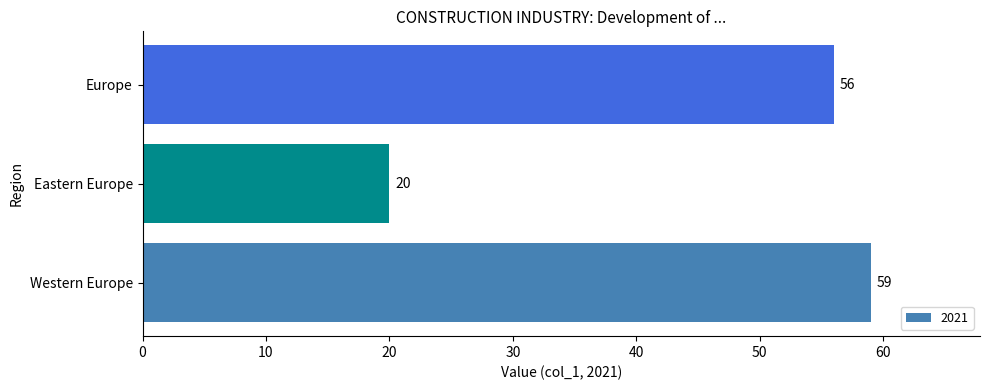

List the labels in order of value, largest first.

Western Europe, Europe, Eastern Europe